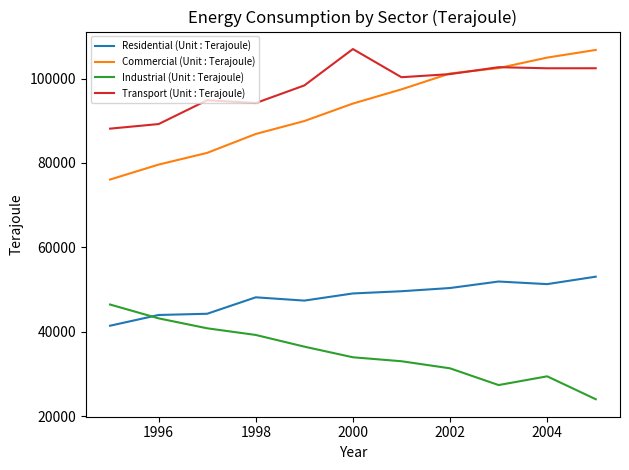

Which series has the widest spread of values?

Commercial (Unit : Terajoule)